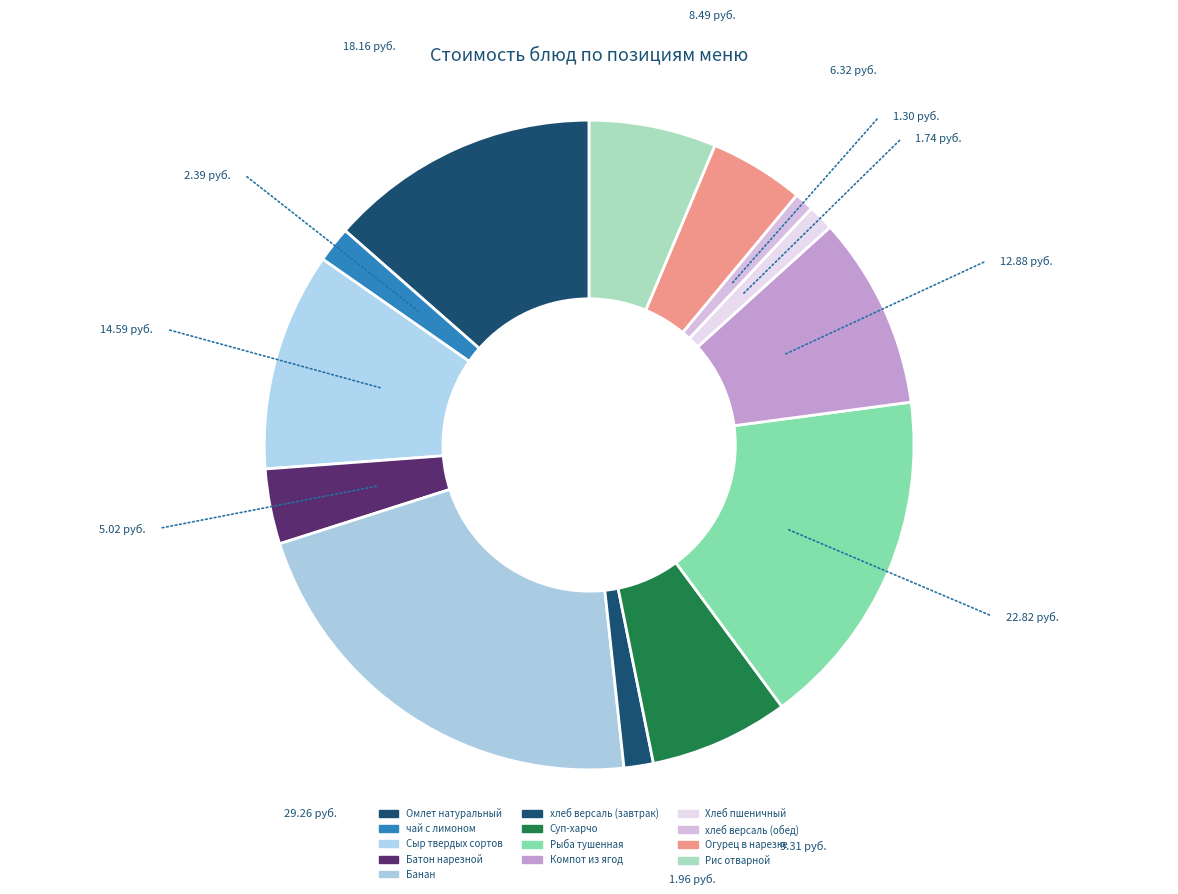

What portion of the pie excludes Батон нарезной?

96.3%